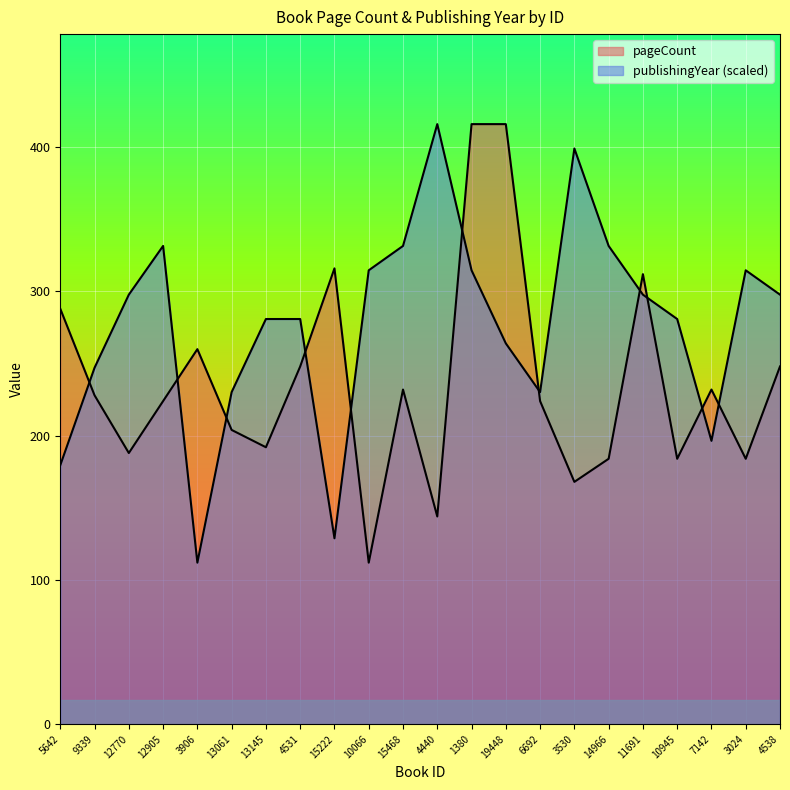

Rank the categories by pageCount value from highest to lowest.

1380, 19448, 15222, 11691, 5642, 3906, 4531, 4538, 15468, 7142, 9339, 12905, 6692, 13061, 13145, 12770, 14966, 10945, 3024, 3530, 4440, 10066